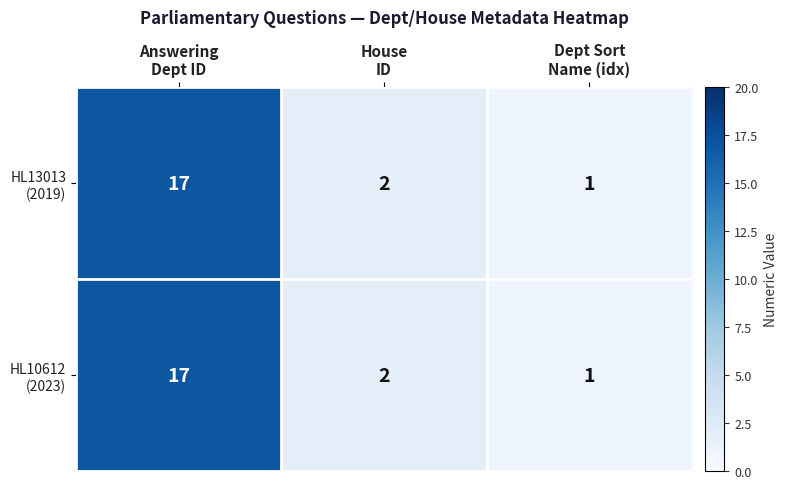

What is the maximum value shown in the chart?

17